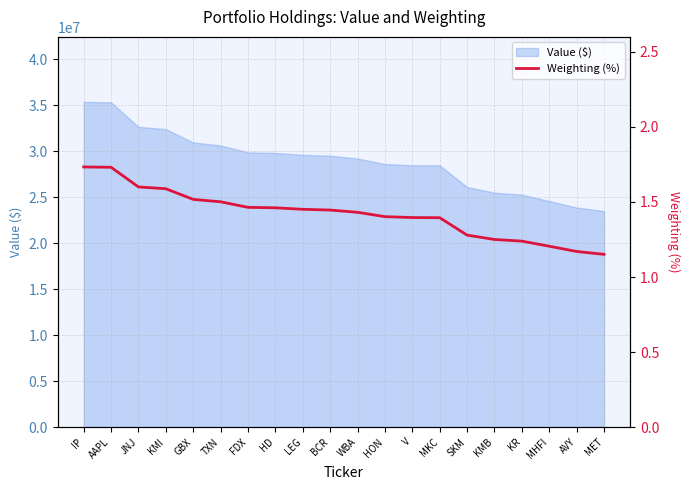

What is the sum of the values at BCR and LEG?

2.9